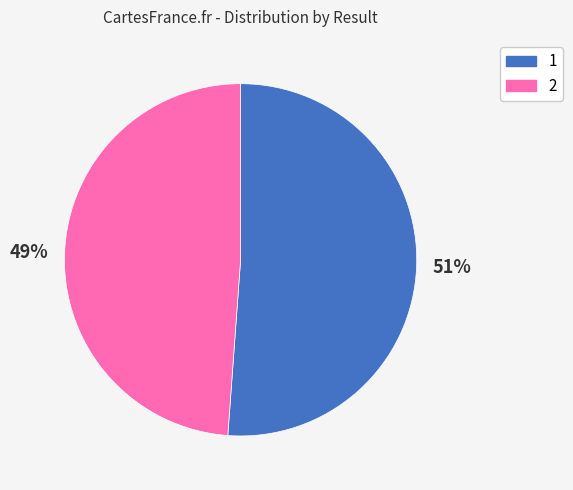

Does any single category account for the majority?

Yes